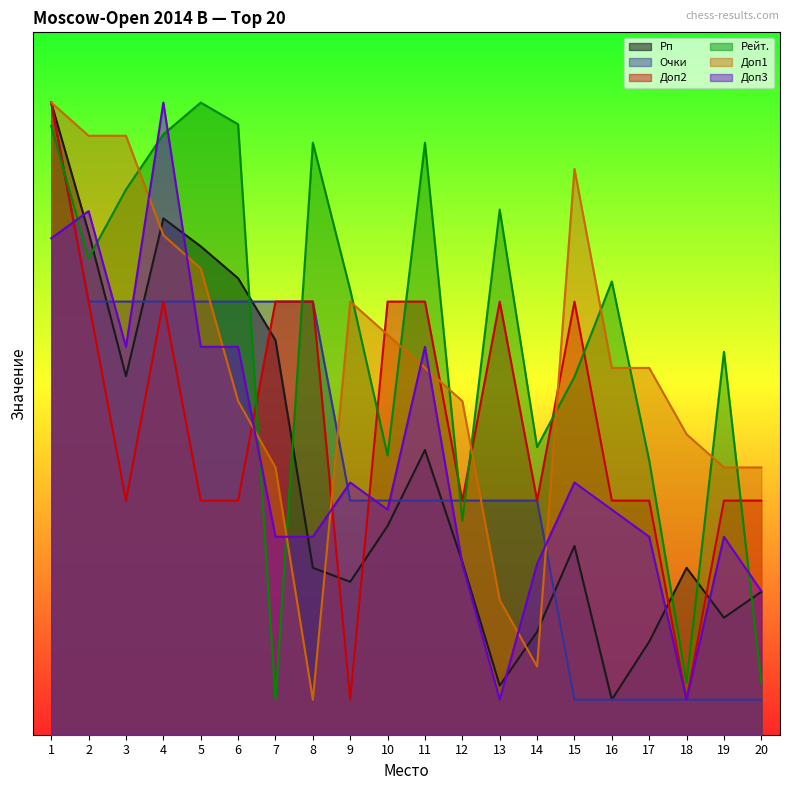

Between 7 and 12, which series saw the biggest shift?

Рп